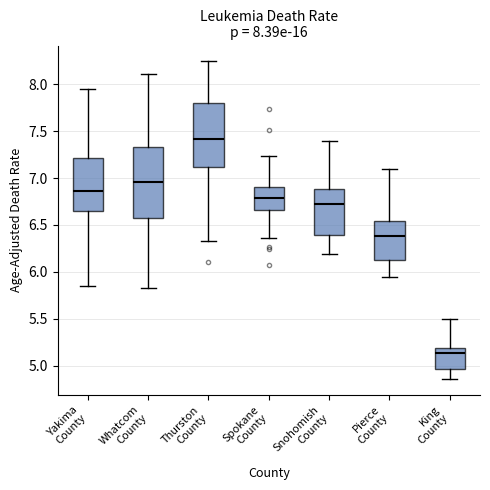

Which box is the tallest, from its lower edge to its upper edge?

Whatcom County